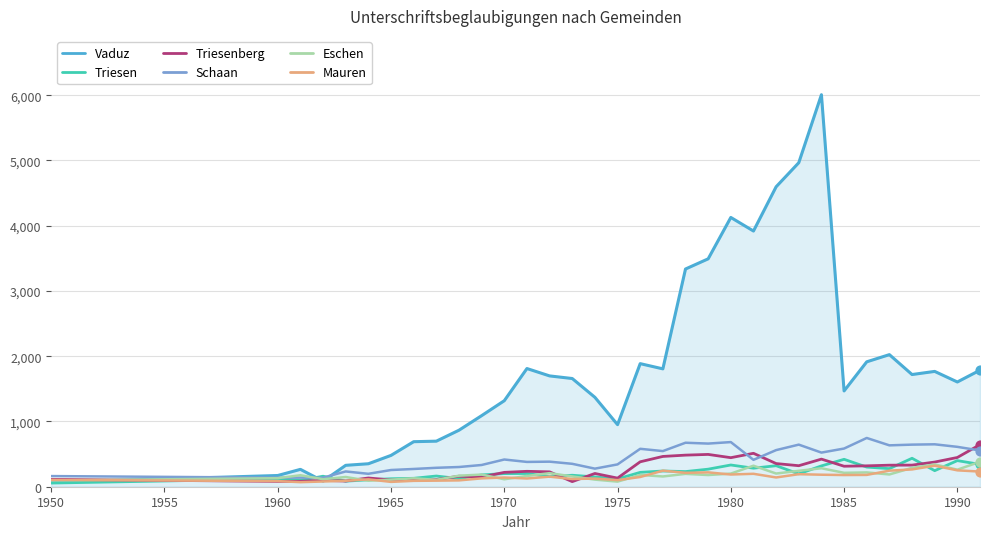

At how many categories does at least one series exceed 3118?

7